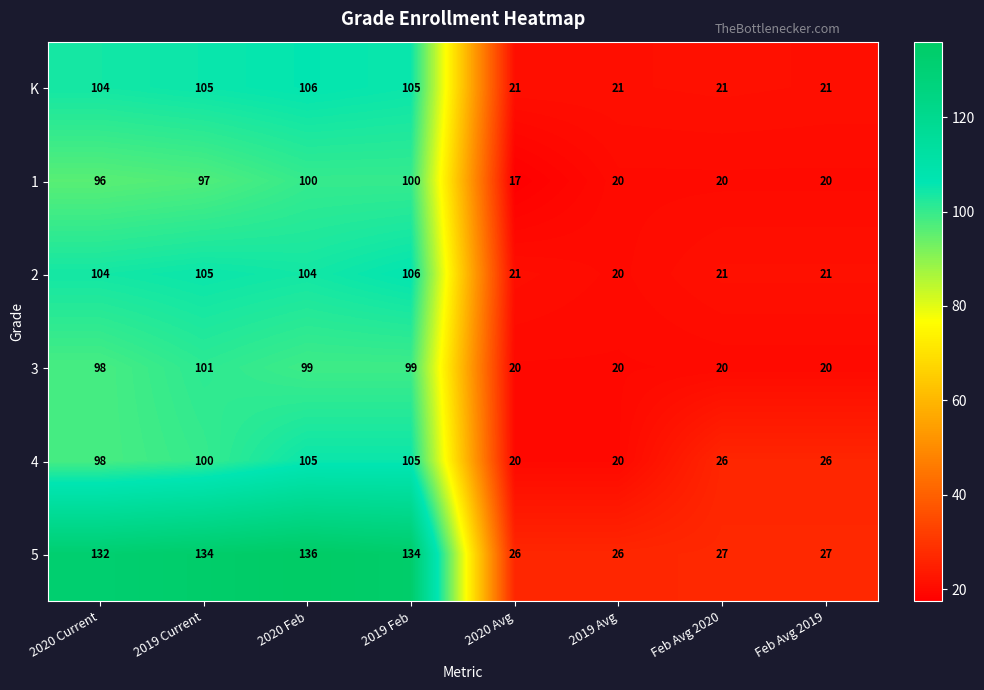

What is the highest value of the 3 series?

101